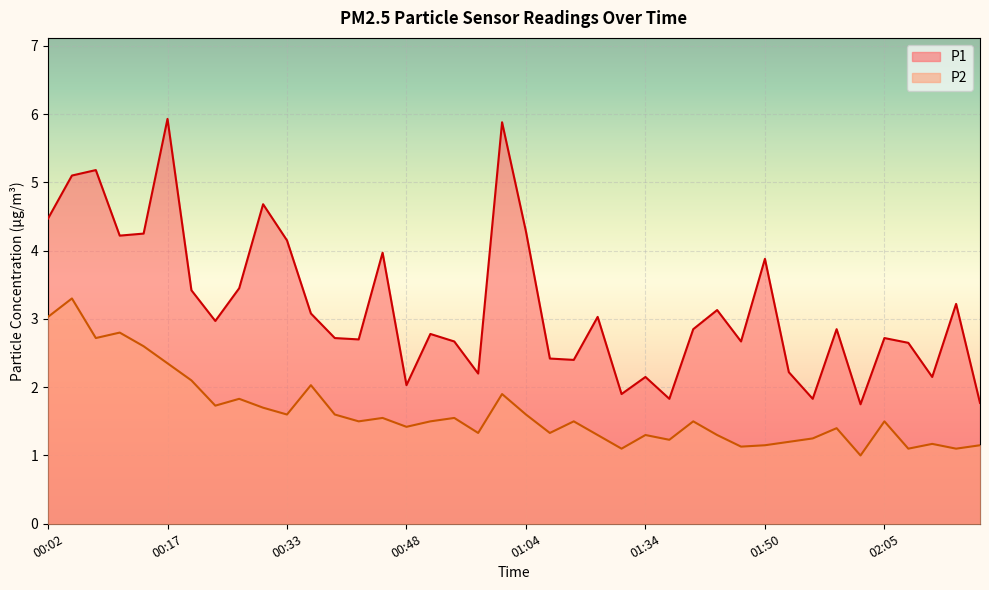

Which series has the widest spread of values?

P1